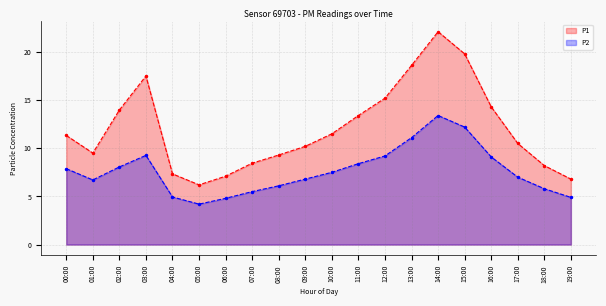

What is the difference between the P1 values at 03:00 and 11:00?

4.1